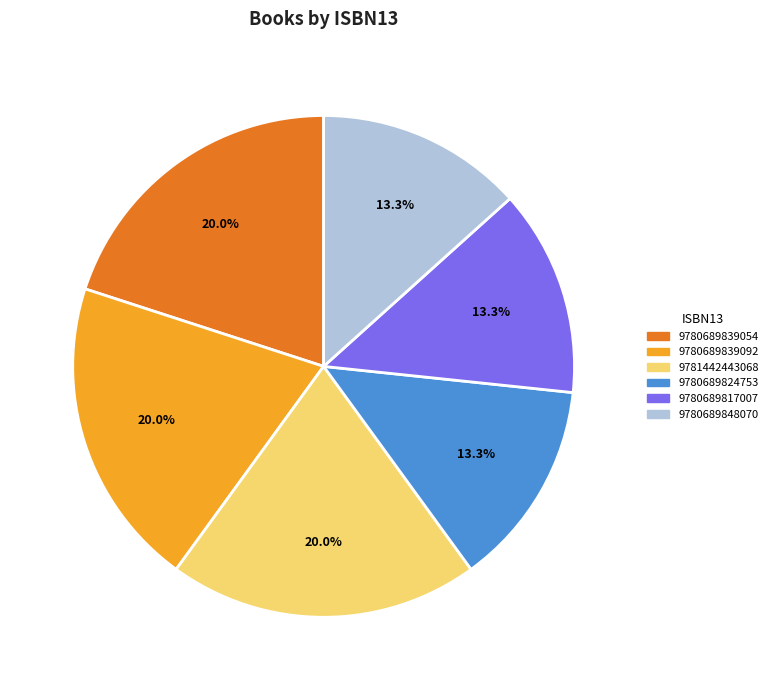

How many segments does this pie chart have?

6